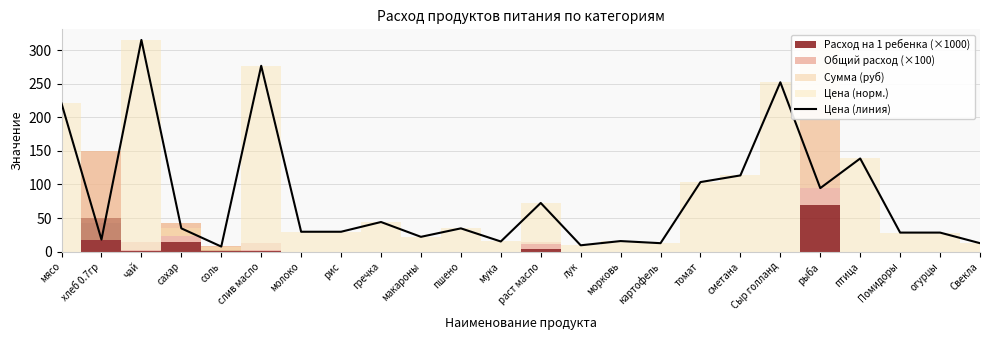

What is the label of the 16th point from the left?

картофель